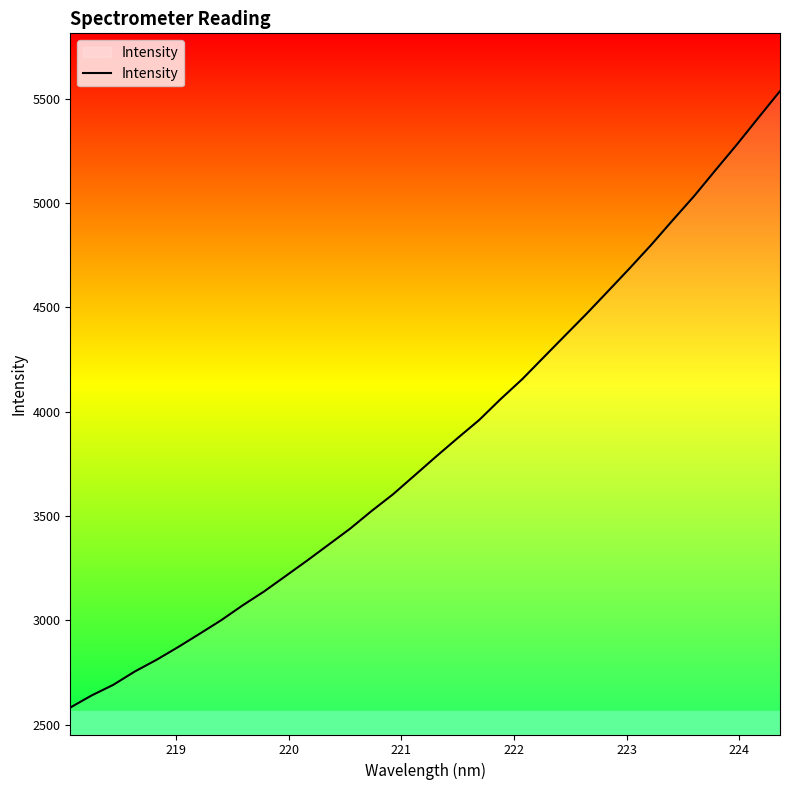

What is the difference between the maximum and minimum values?

2953.2